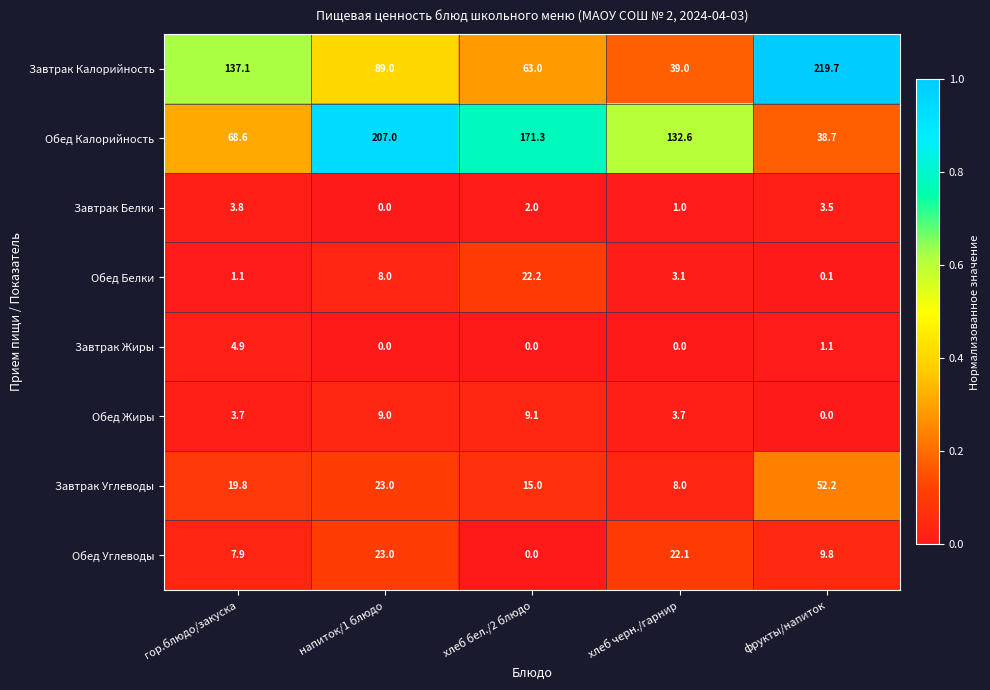

Is it true that Завтрак Белки equals -1.8 at напиток/1 блюдо?

False